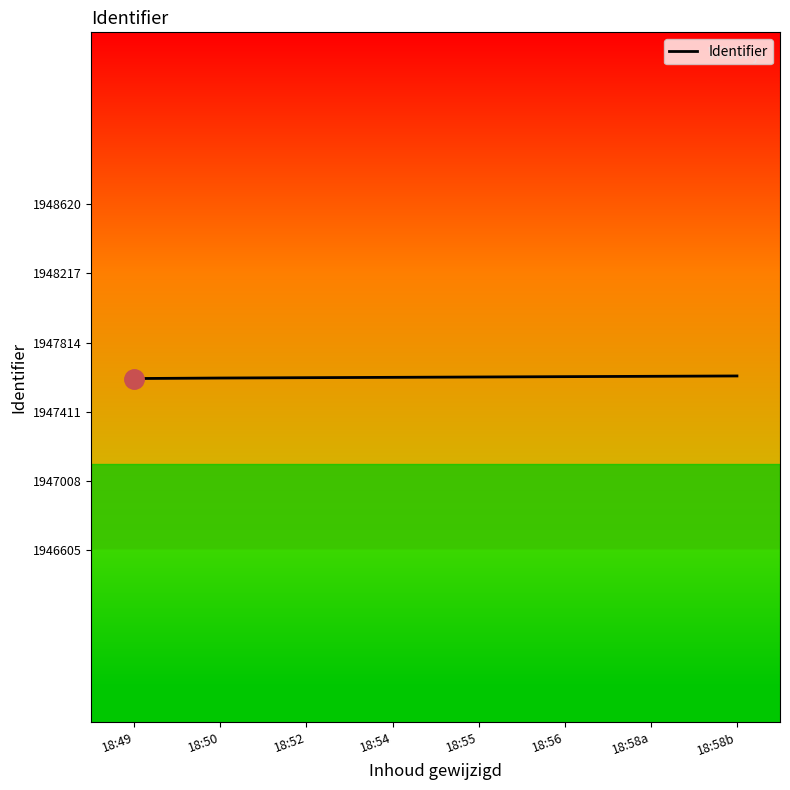

The value at 18:49 is 1947605. True or false?

True